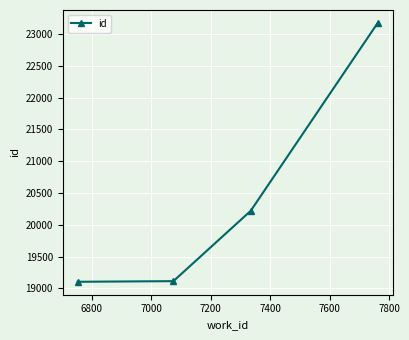

Does the chart have visible grid lines?

Yes